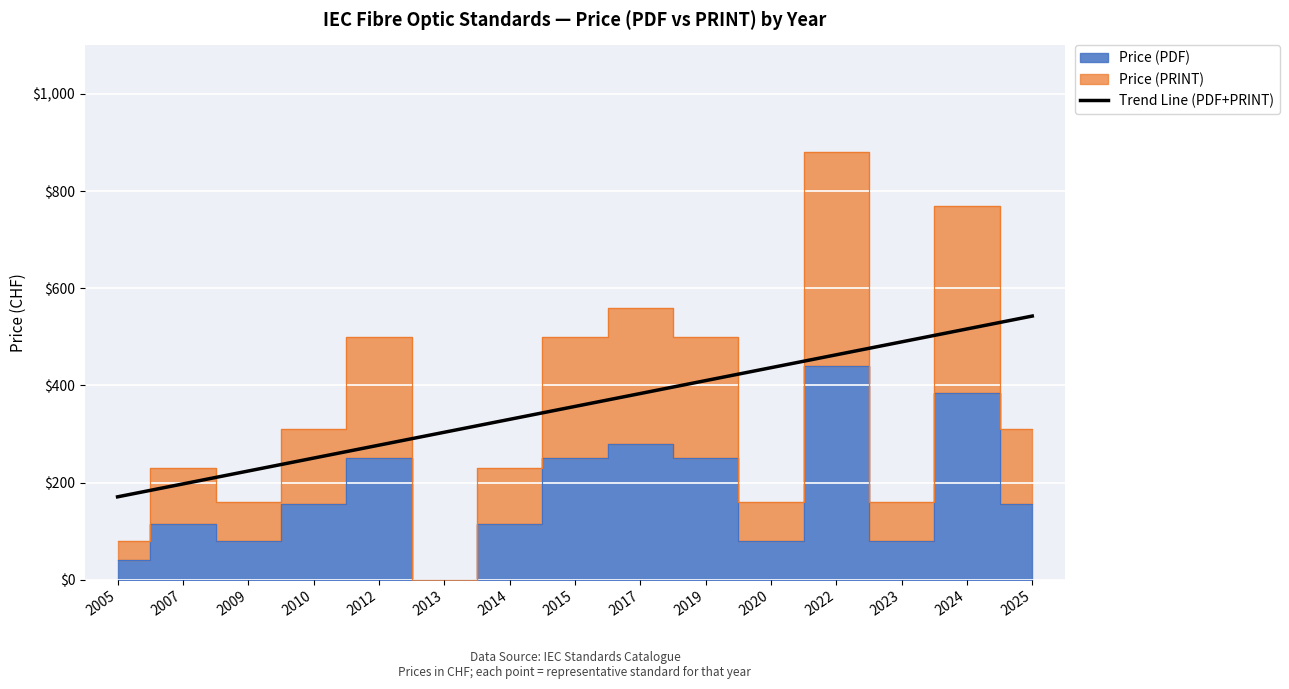

The value at 2007 is 262.5. True or false?

False